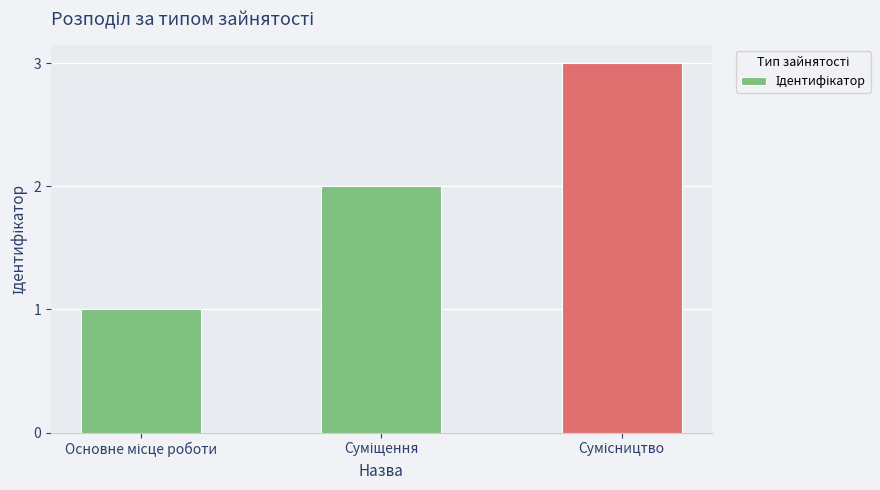

What is the greatest value displayed?

3